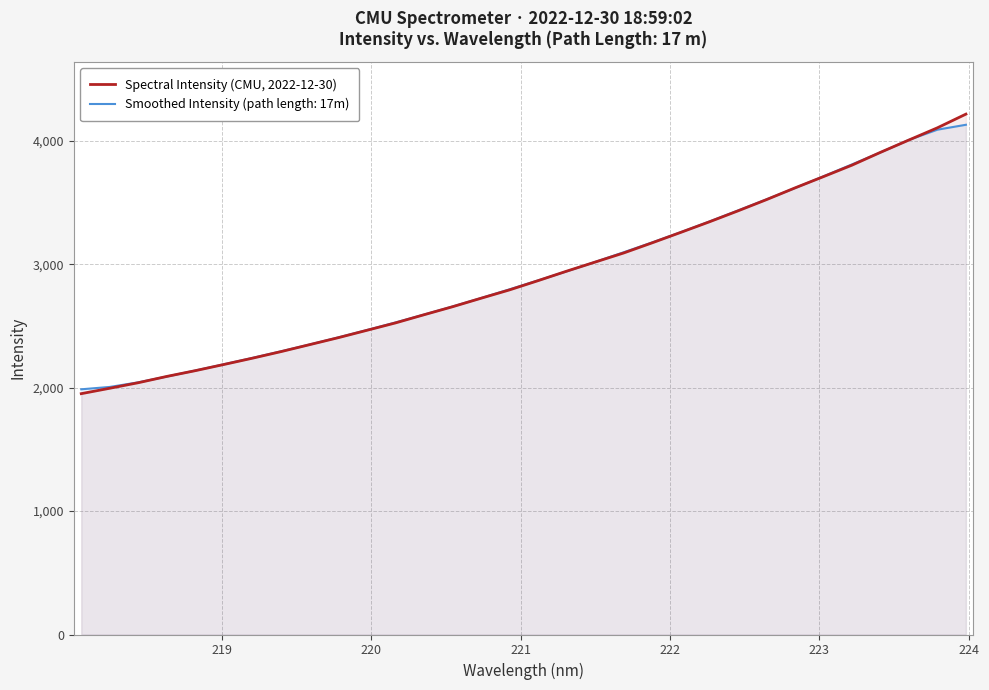

What is the lowest value of the Spectral Intensity (CMU, 2022-12-30) series?

1952.1